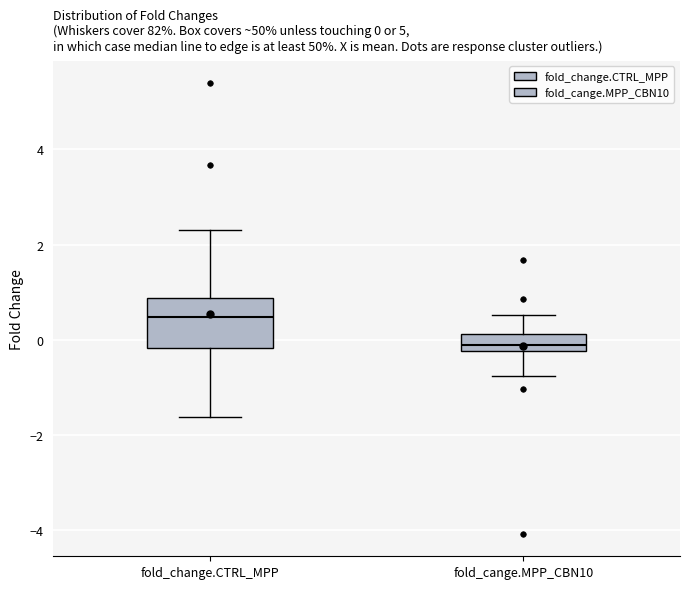

Which box has the lowest median line?

fold_cange.MPP_CBN10